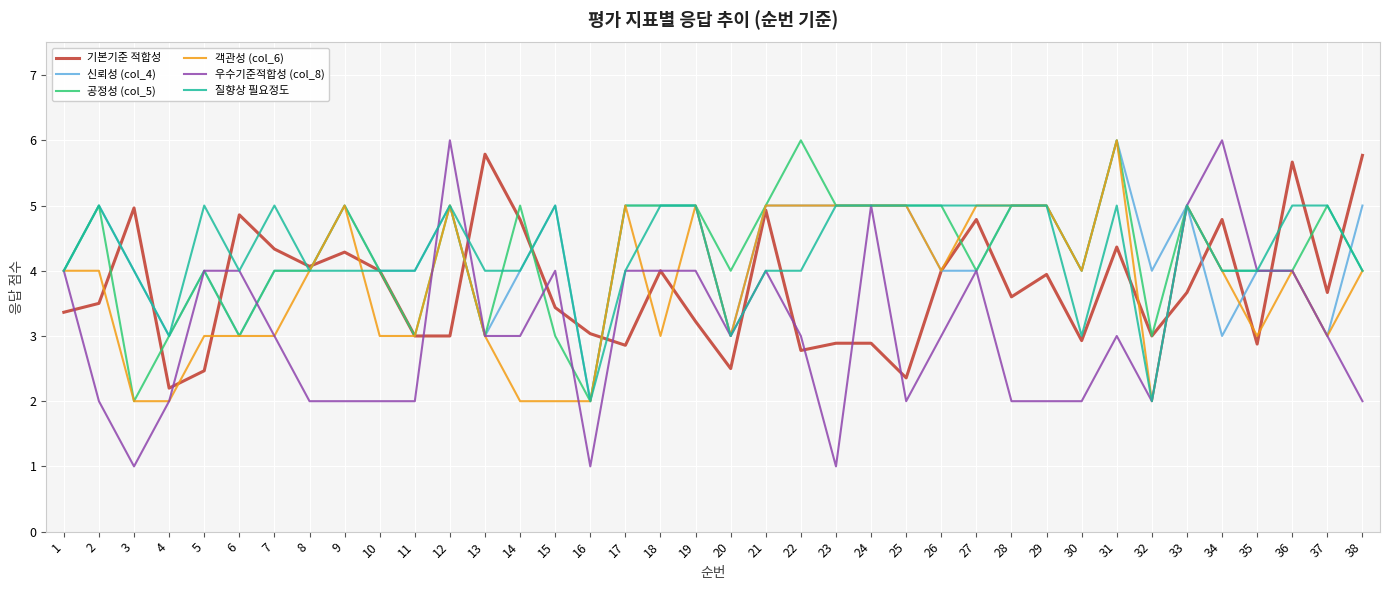

True or false: 기본기준 적합성 has a value of 3.0 at 11.

True